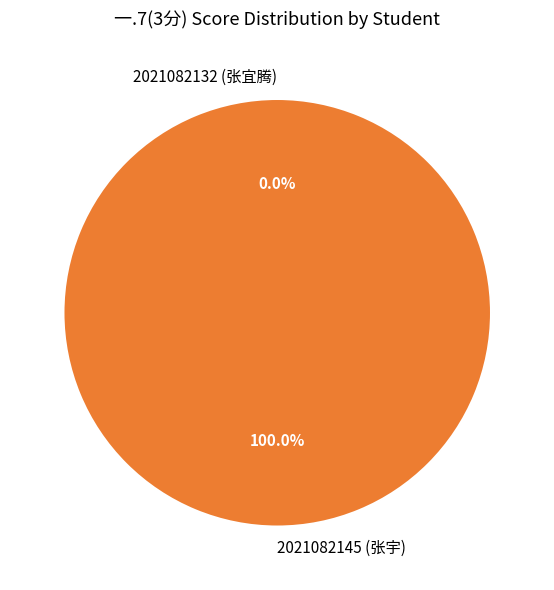

Rank the categories by value from highest to lowest.

2021082145 (张宇), 2021082132 (张宜腾)